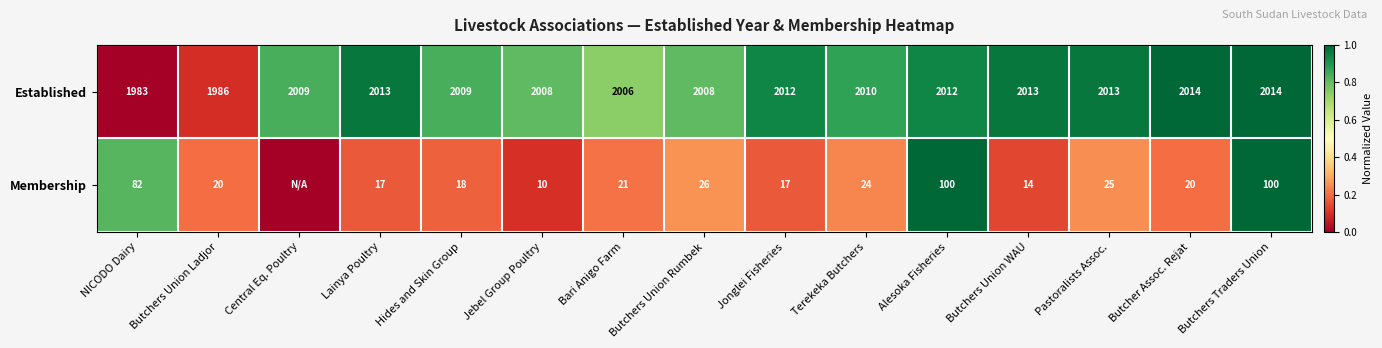

Count the number of data series in this chart.

2